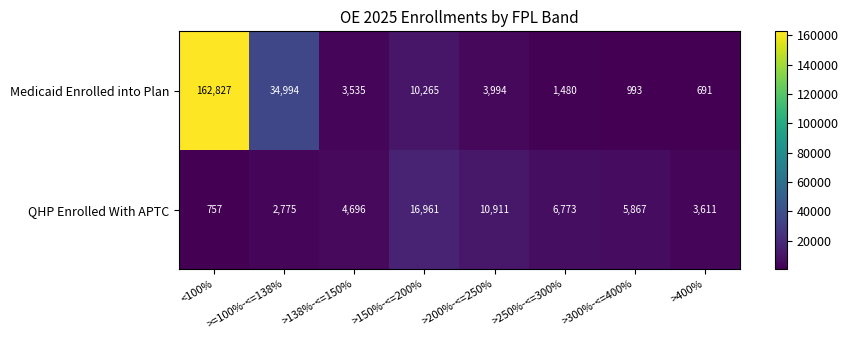

At how many categories does at least one series exceed 153591?

1